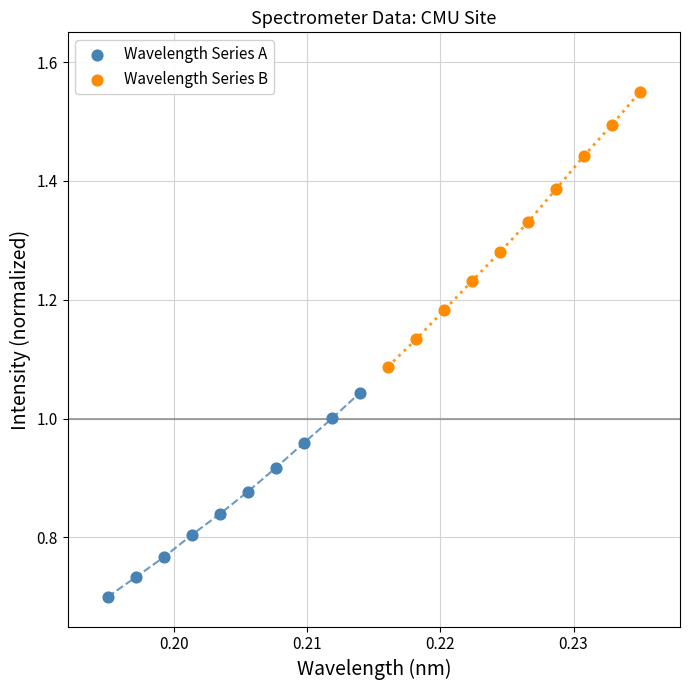

What are all the series names shown in the legend?

Wavelength Series A, Wavelength Series B